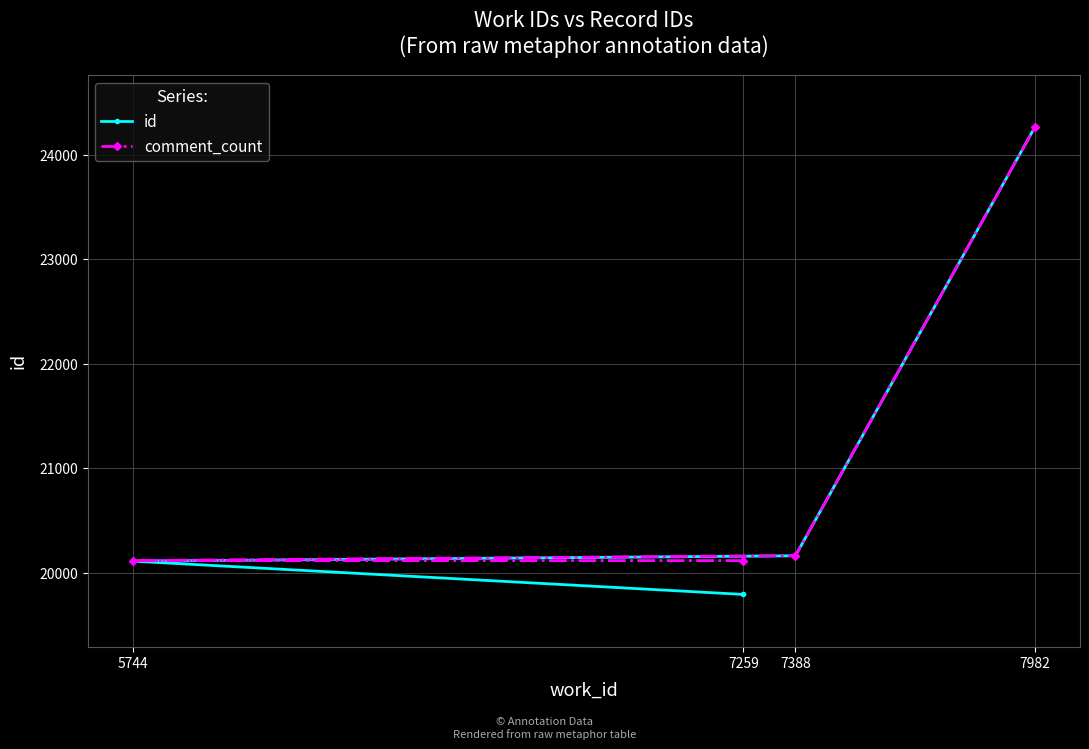

At which category is the sum across all series the highest?

7982